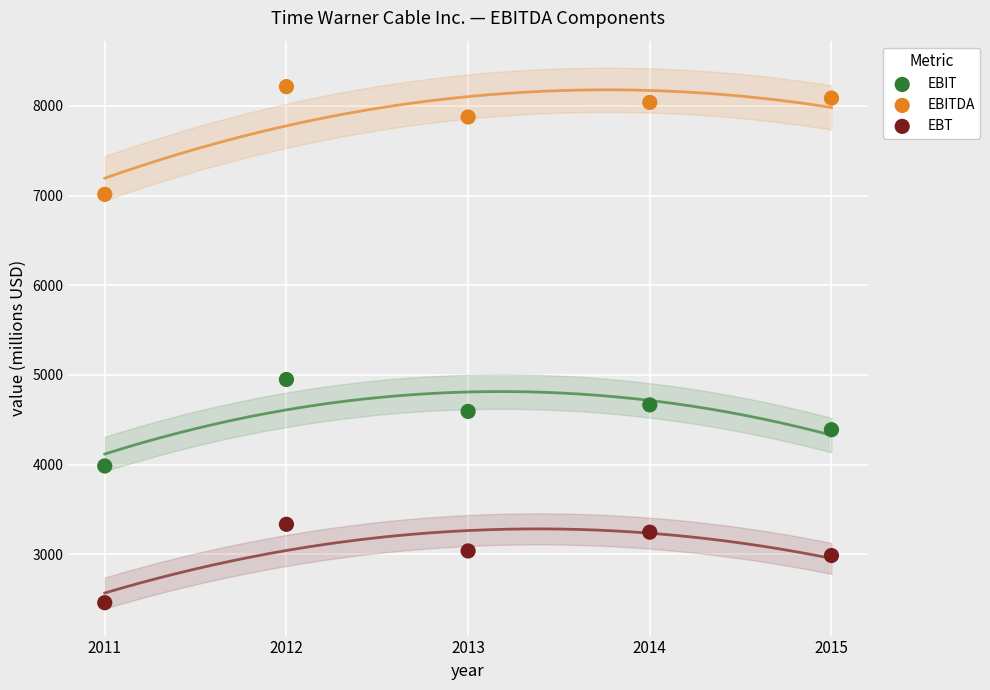

In the EBITDA series, what Y value is closest to 7613?

7875